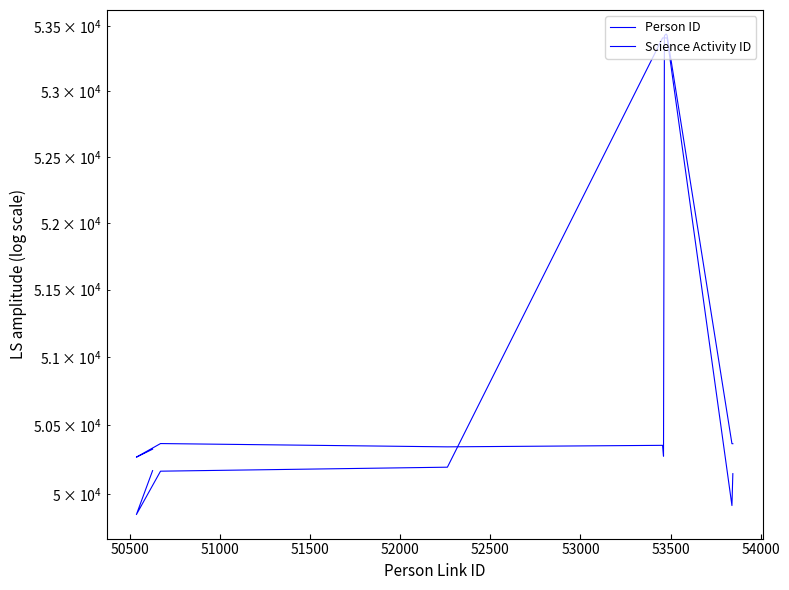

True or false: Science Activity ID and Person ID intersect in this chart.

True